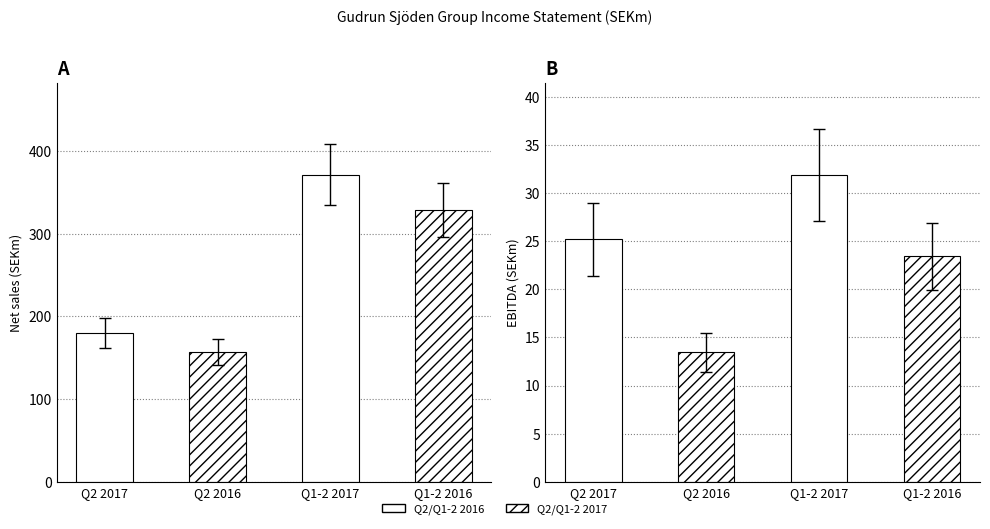

Read the EBITDA value at Q2 2017.

25.2